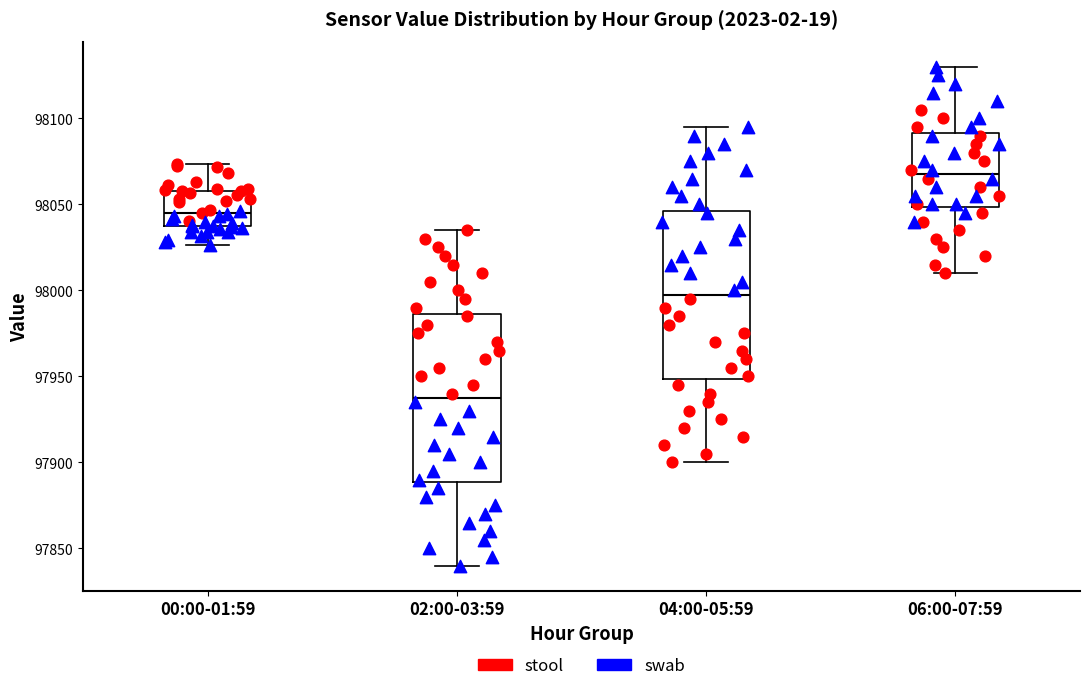

Reading left to right, transcribe this box plot: for each box, give where its median line is, the range the box spans, and where its two whiskers end, as read against the y-axis. The values are not printed on the chart, so give them approximately, as read against the axis.

00:00-01:59: median 98045, box 98035 to 98060, whiskers 98025 to 98075
02:00-03:59: median 97940, box 97890 to 97985, whiskers 97840 to 98035
04:00-05:59: median 98000, box 97950 to 98045, whiskers 97900 to 98095
06:00-07:59: median 98070, box 98050 to 98090, whiskers 98010 to 98130